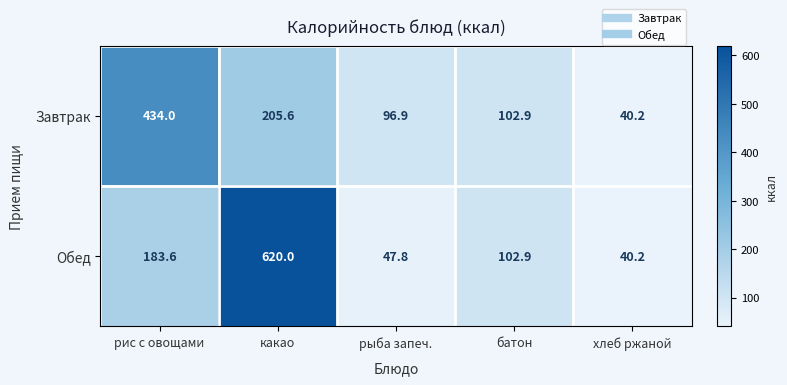

How many data points in Завтрак are above 102?

3